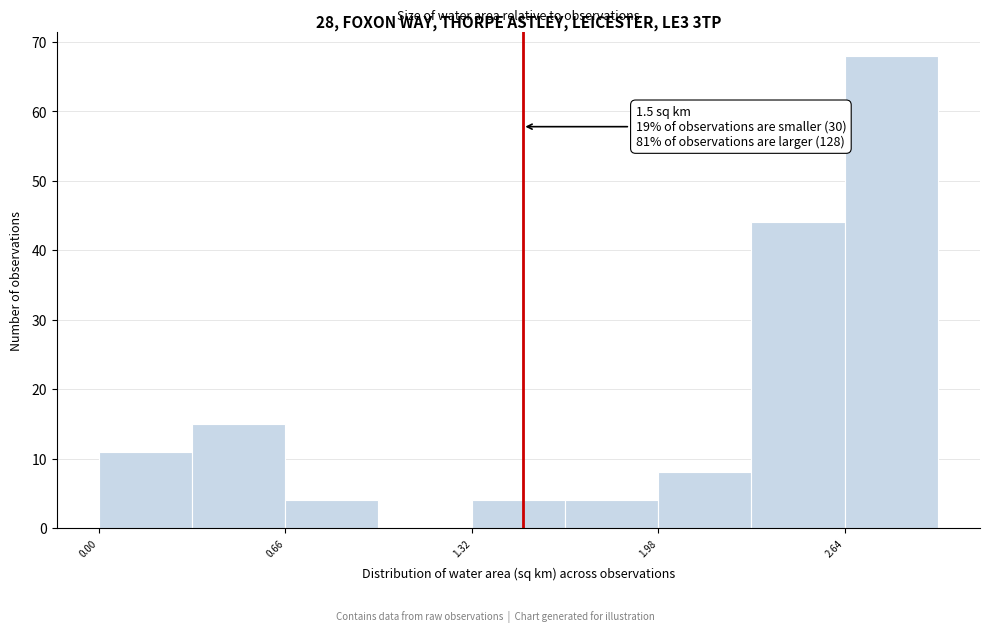

Read against the x-axis, roughly where is the centre of the tallest bar?

2.8